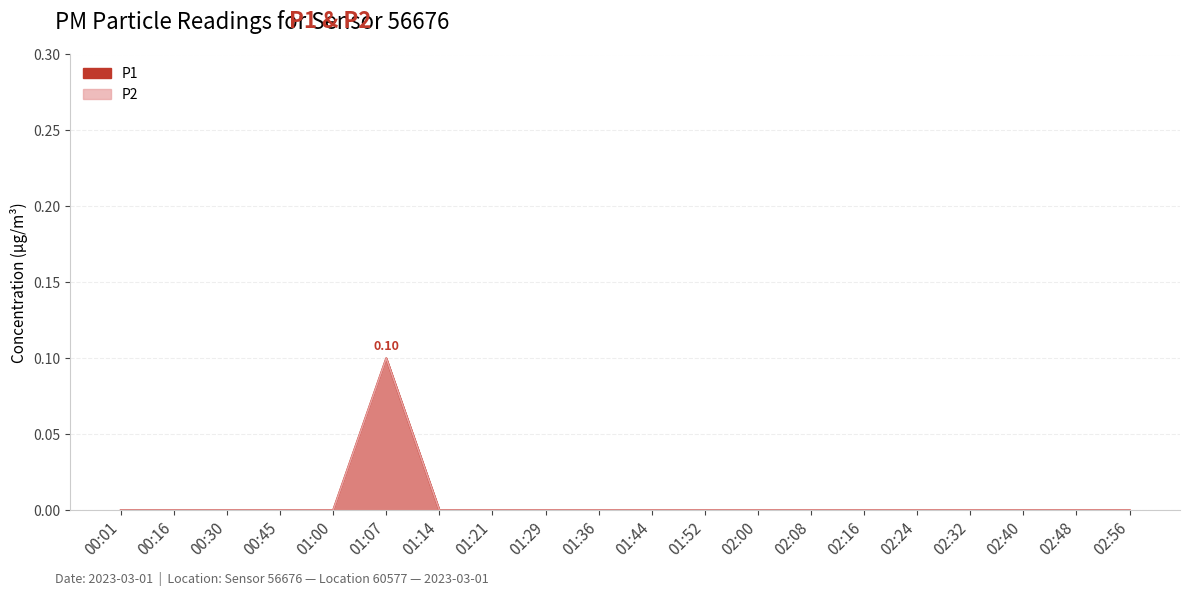

True or false: P1 has a value of 0.0 at 02:08.

True